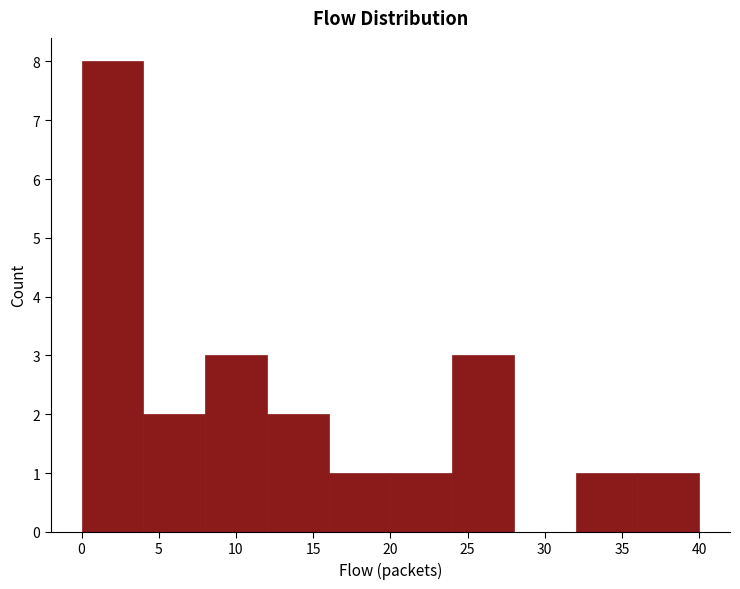

How tall is the bar that spans 24 to 28 on the x-axis? The values are not printed on the chart, so give them approximately, as read against the axis.

3